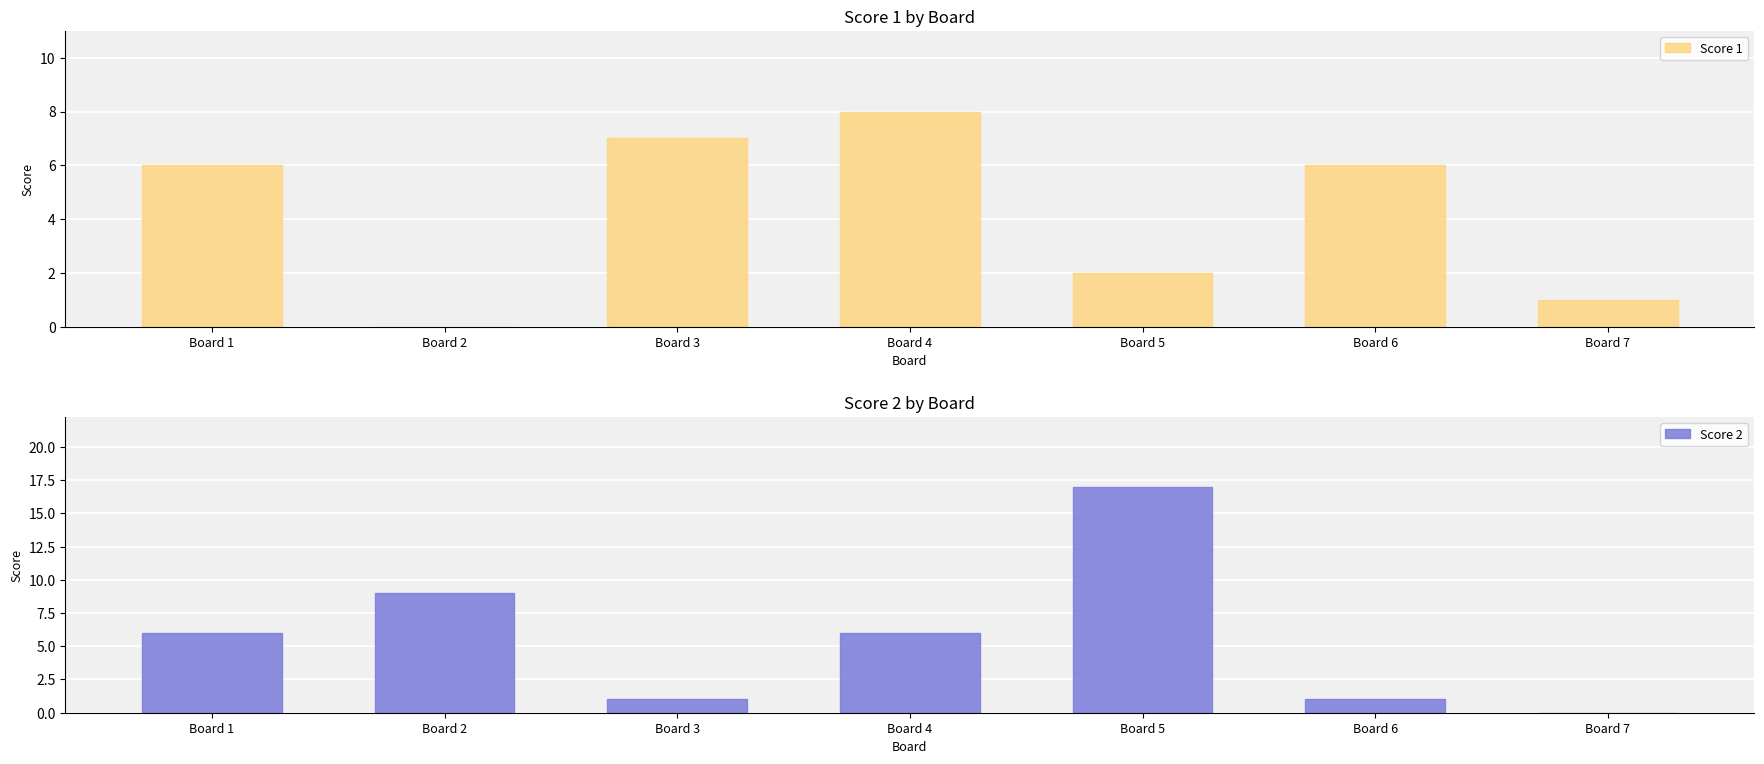

Between Board 1 and Board 5, which series saw the biggest shift?

Score 2